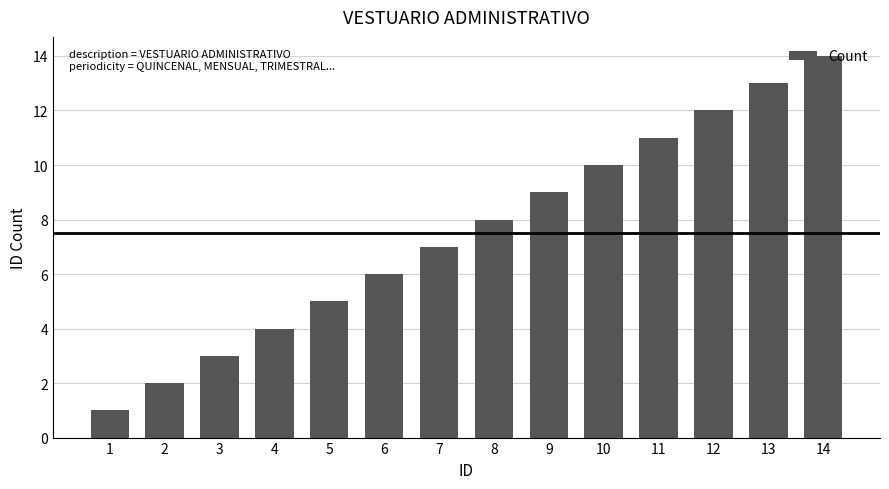

Reading left to right, transcribe all the data shown in this chart.

1=1	2=2	3=3	4=4	5=5	6=6	7=7	8=8	9=9	10=10	11=11	12=12	13=13	14=14